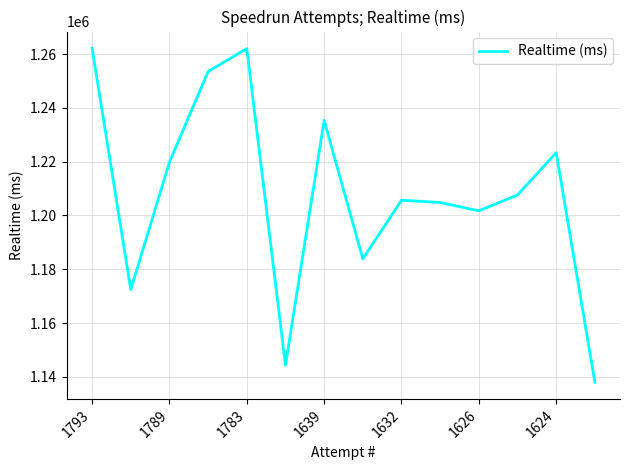

What is the minimum value shown in the chart?

1138017